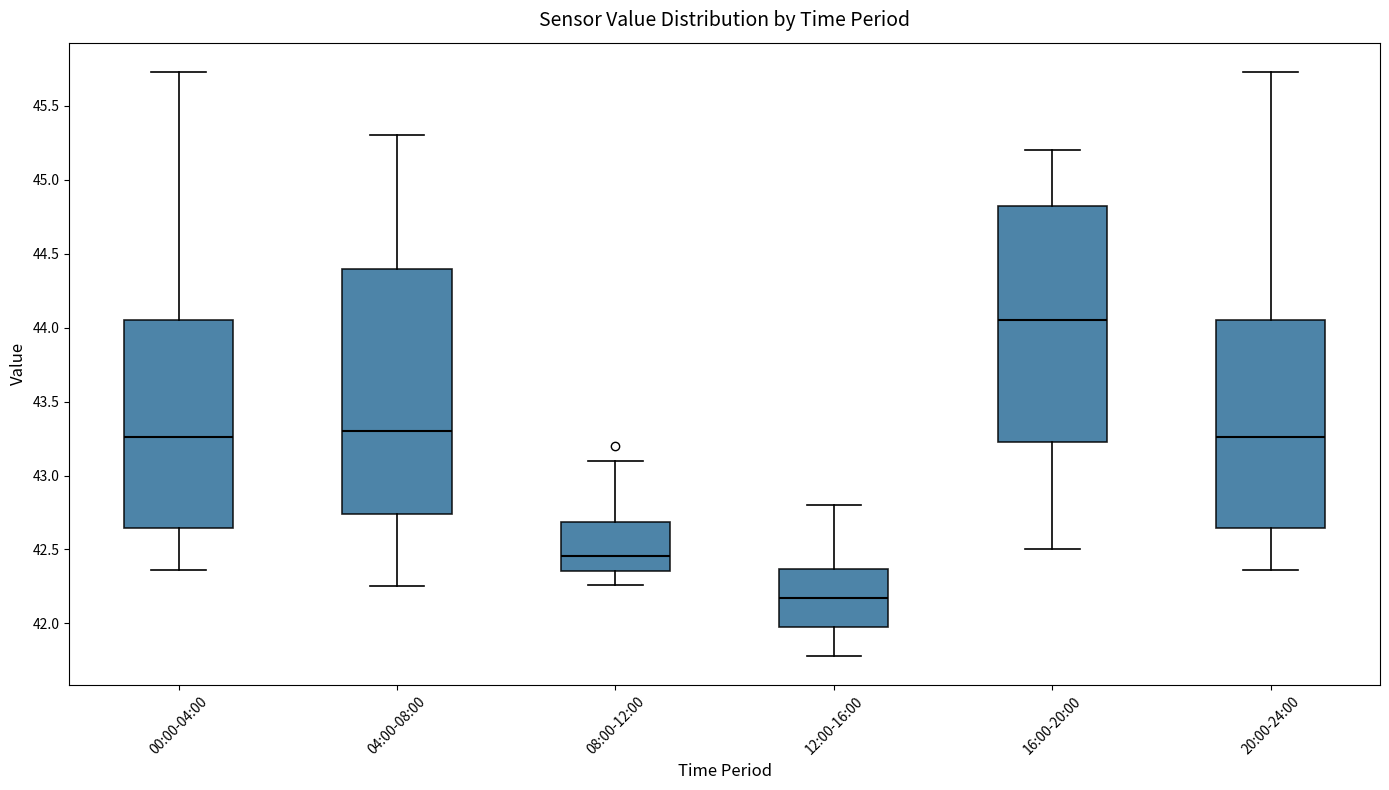

Reading left to right, read every box against the y-axis: the position of its median line, the range the box covers, and the ends of its whiskers. The values are not printed on the chart, so give them approximately, as read against the axis.

00:00-04:00: median 43.25, box 42.65 to 44.05, whiskers 42.35 to 45.75
04:00-08:00: median 43.30, box 42.75 to 44.40, whiskers 42.25 to 45.30
08:00-12:00: median 42.45, box 42.35 to 42.70, whiskers 42.25 to 43.10
12:00-16:00: median 42.15, box 42.00 to 42.35, whiskers 41.80 to 42.80
16:00-20:00: median 44.05, box 43.25 to 44.85, whiskers 42.50 to 45.20
20:00-24:00: median 43.25, box 42.65 to 44.05, whiskers 42.35 to 45.75